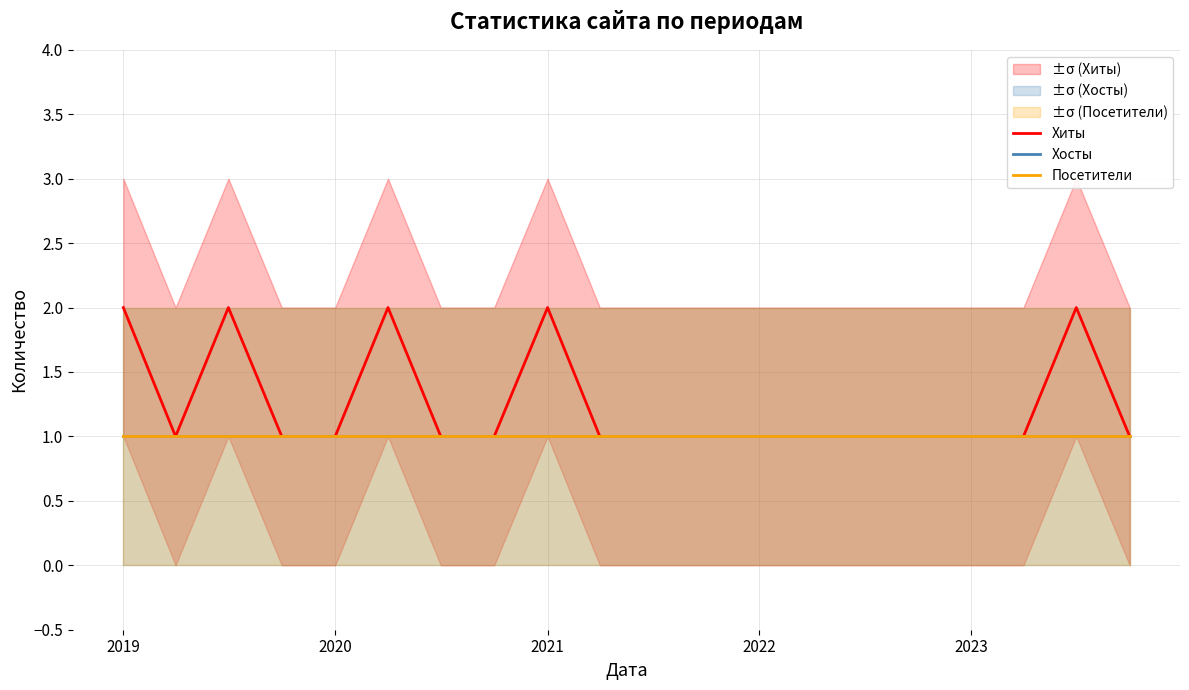

What is the smallest value displayed?

1